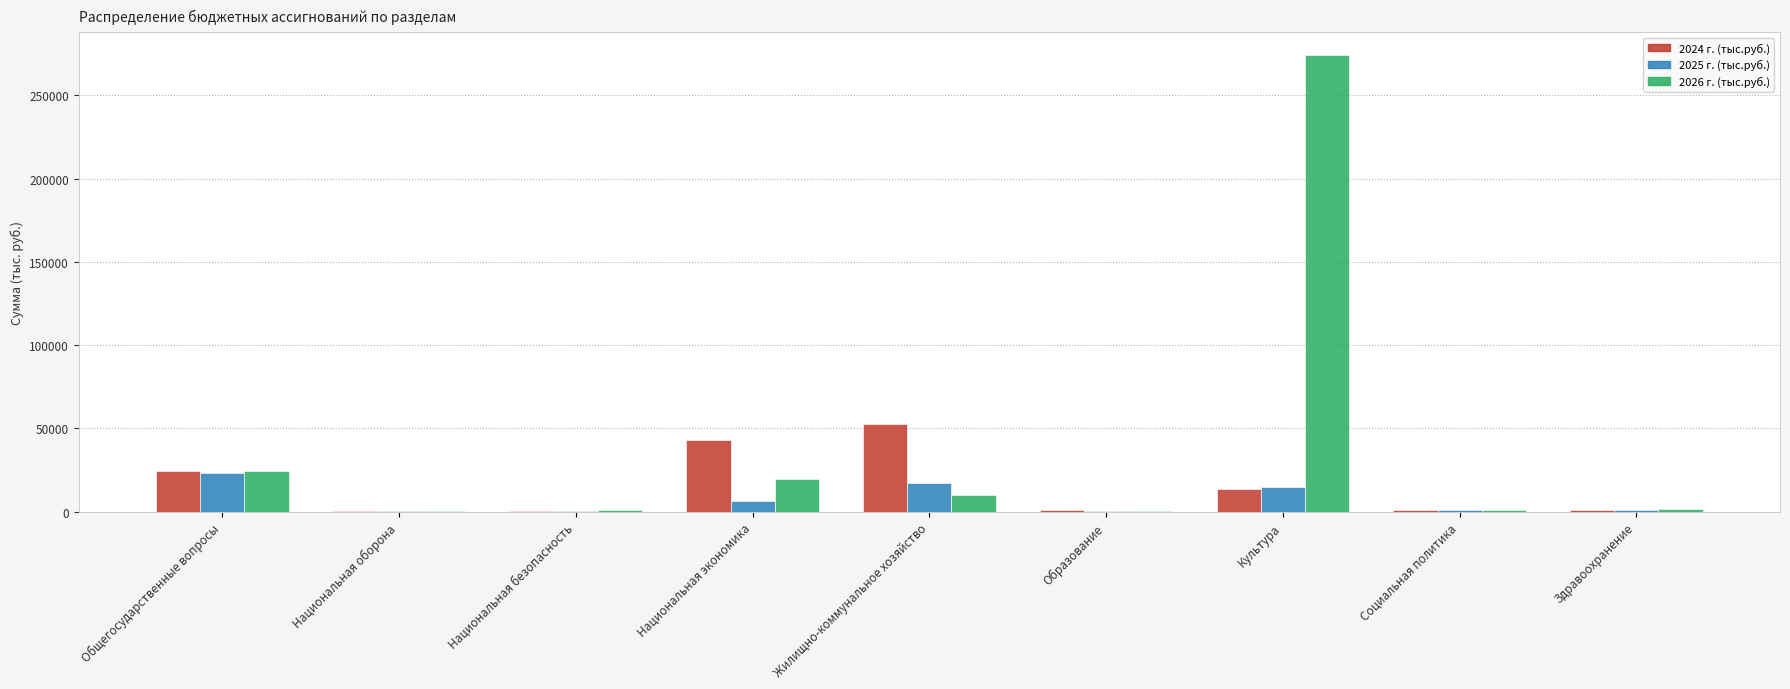

What is the approximate value of 2026 г. (тыс.руб.) at Национальная оборона?

414.8